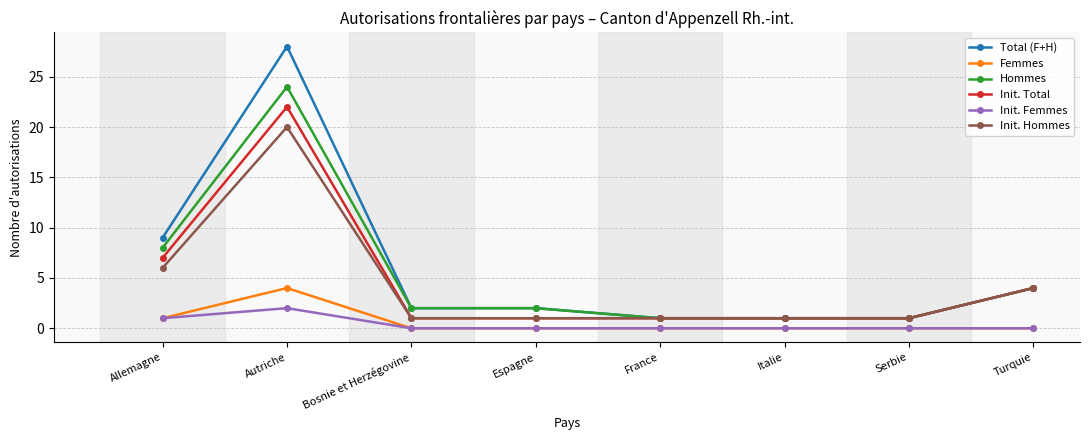

True or false: Init. Total has a value of 12 at Allemagne.

False